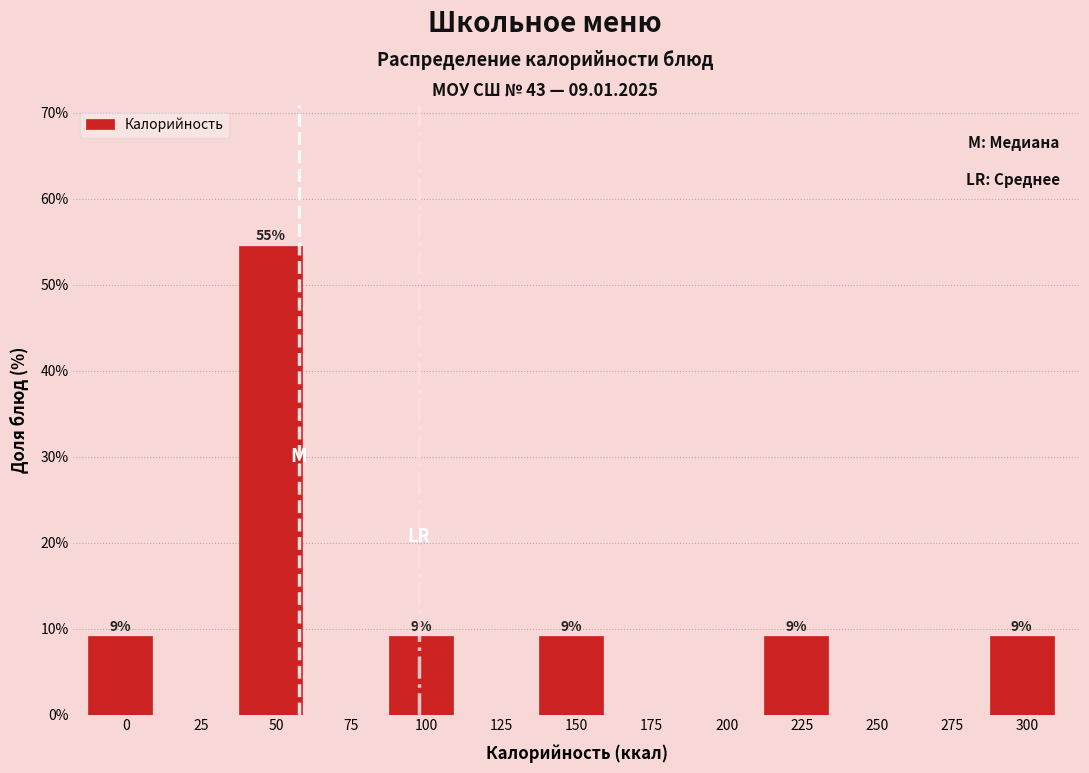

Reading right to left, transcribe all the data shown in this chart.

300=9.1	275=0.0	250=0.0	225=9.1	200=0.0	175=0.0	150=9.1	125=0.0	100=9.1	75=0.0	50=54.5	25=0.0	0=9.1